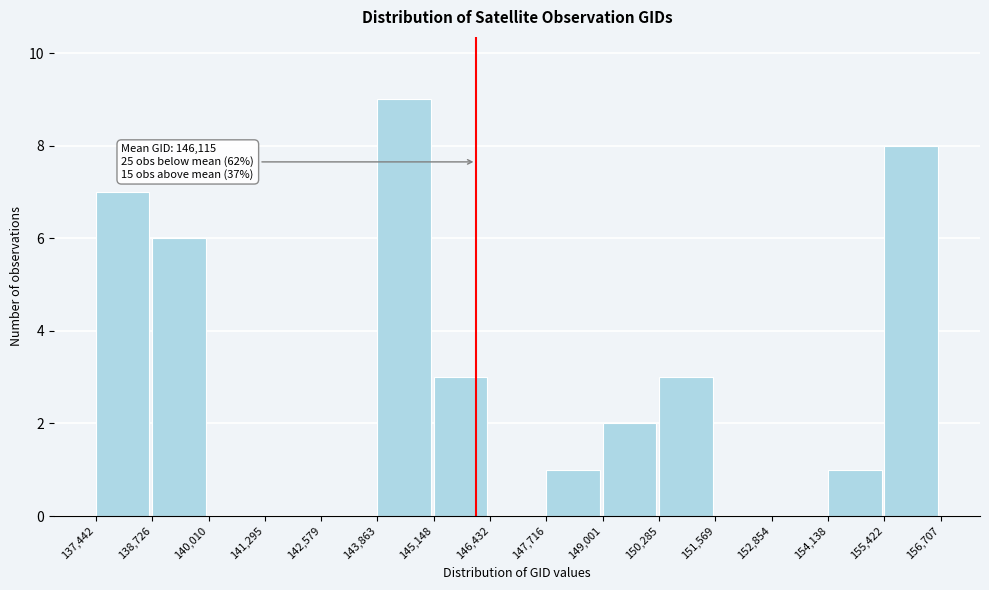

Which range on the x-axis has the tallest bar?

143,863 to 145,148